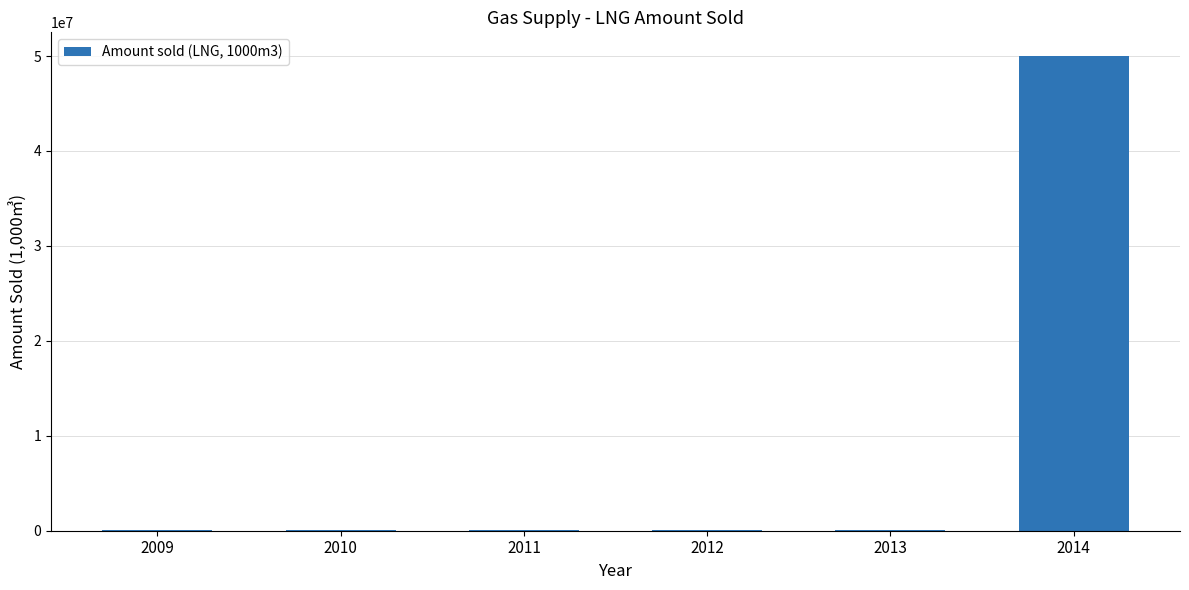

Which label corresponds to the smallest value in the chart?

2013